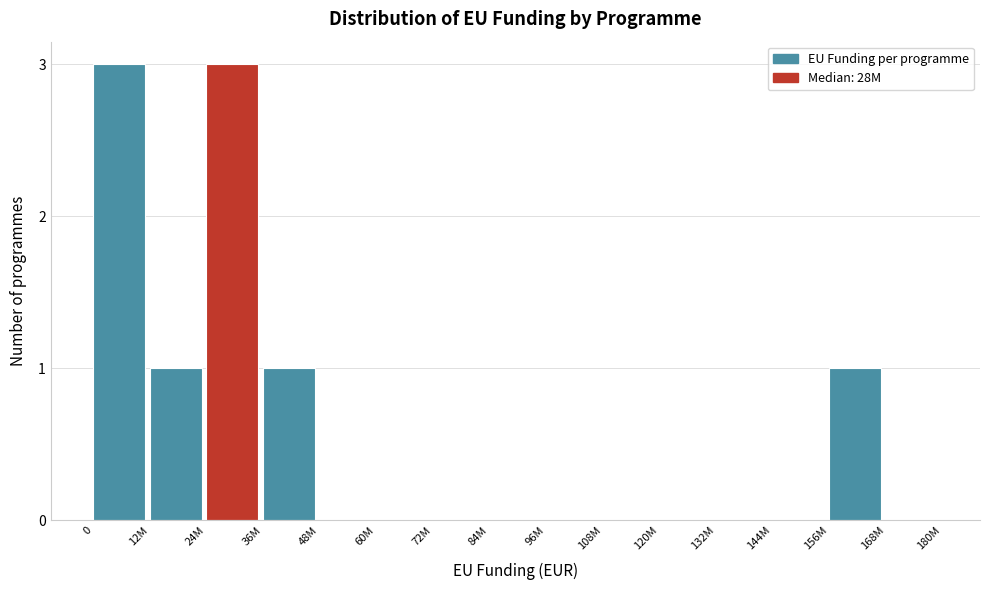

Reading left to right, what are all the values shown in this chart?

0=3	12M=1	24M=3	36M=1	48M=0	60M=0	72M=0	84M=0	96M=0	108M=0	120M=0	132M=0	144M=0	156M=1	168M=0